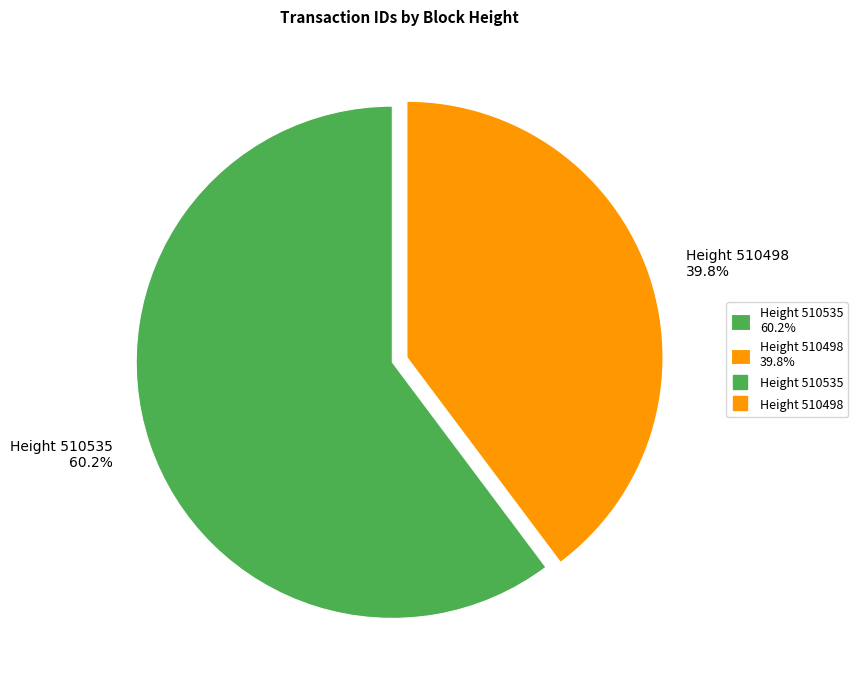

What percentage do Height 510535 60.2% and Height 510498 39.8% together represent?

100.0%